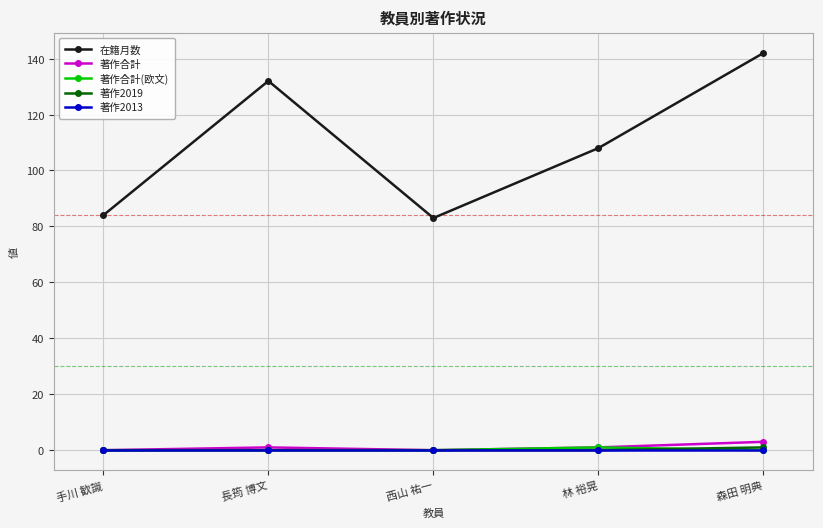

Is it true that 在籍月数 equals 142 at 森田 明典?

True